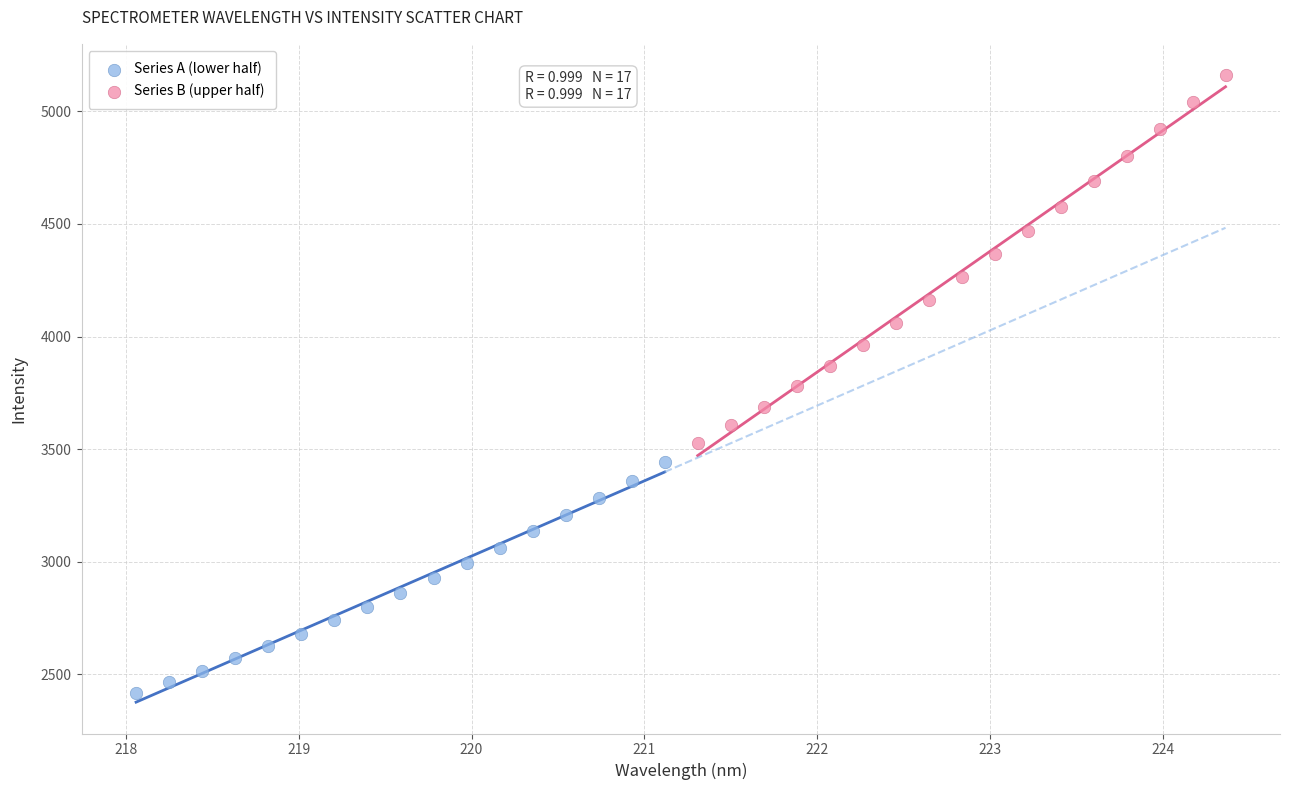

What are all the series names shown in the legend?

Series A (lower half), Series B (upper half)